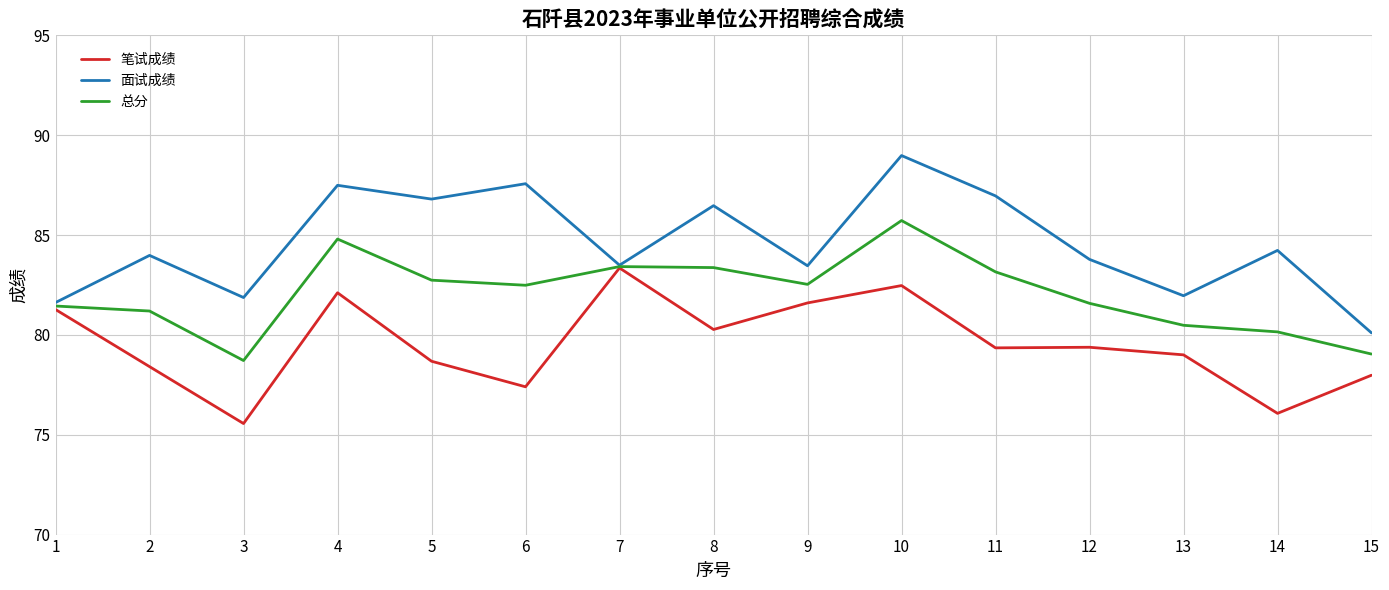

At which category does the chart reach its minimum across all series?

3